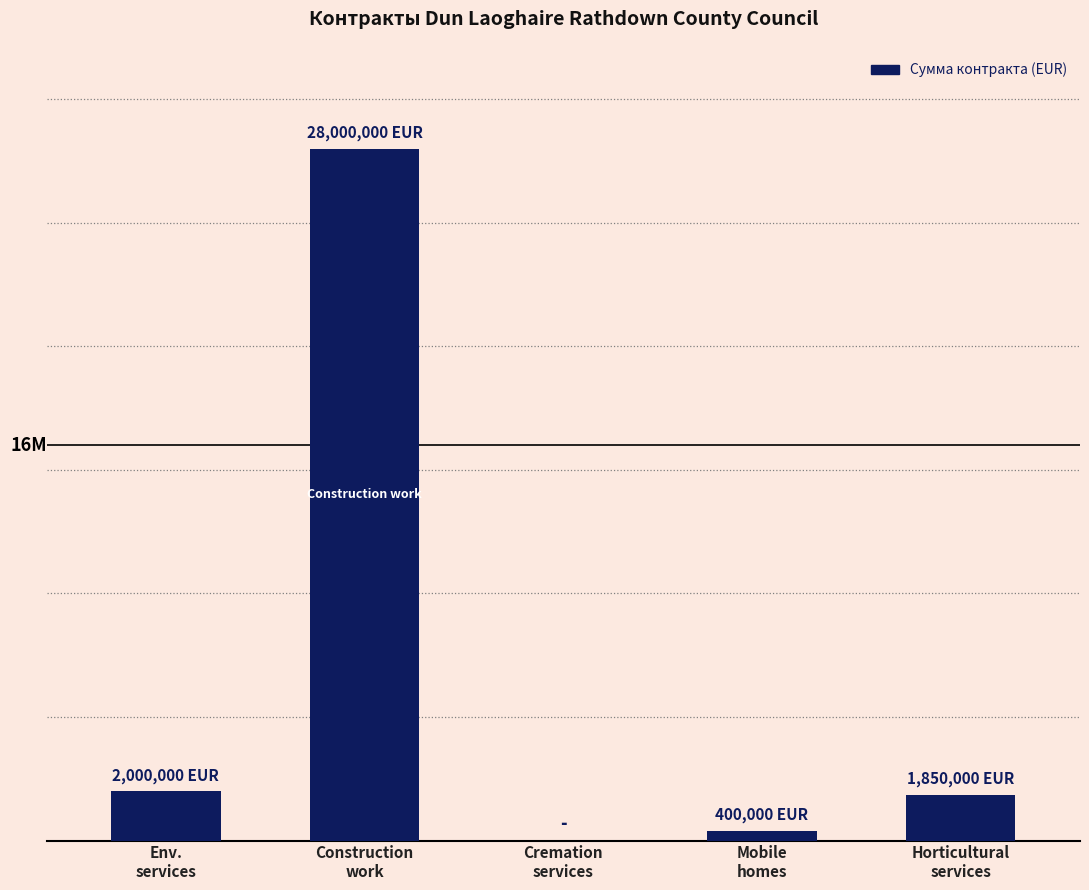

The chart shows a value of 400000 at Mobile
homes. True or false?

True